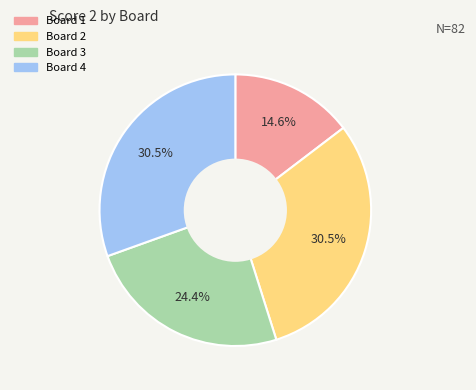

Is it true that Board 4 is 21% of the pie?

False